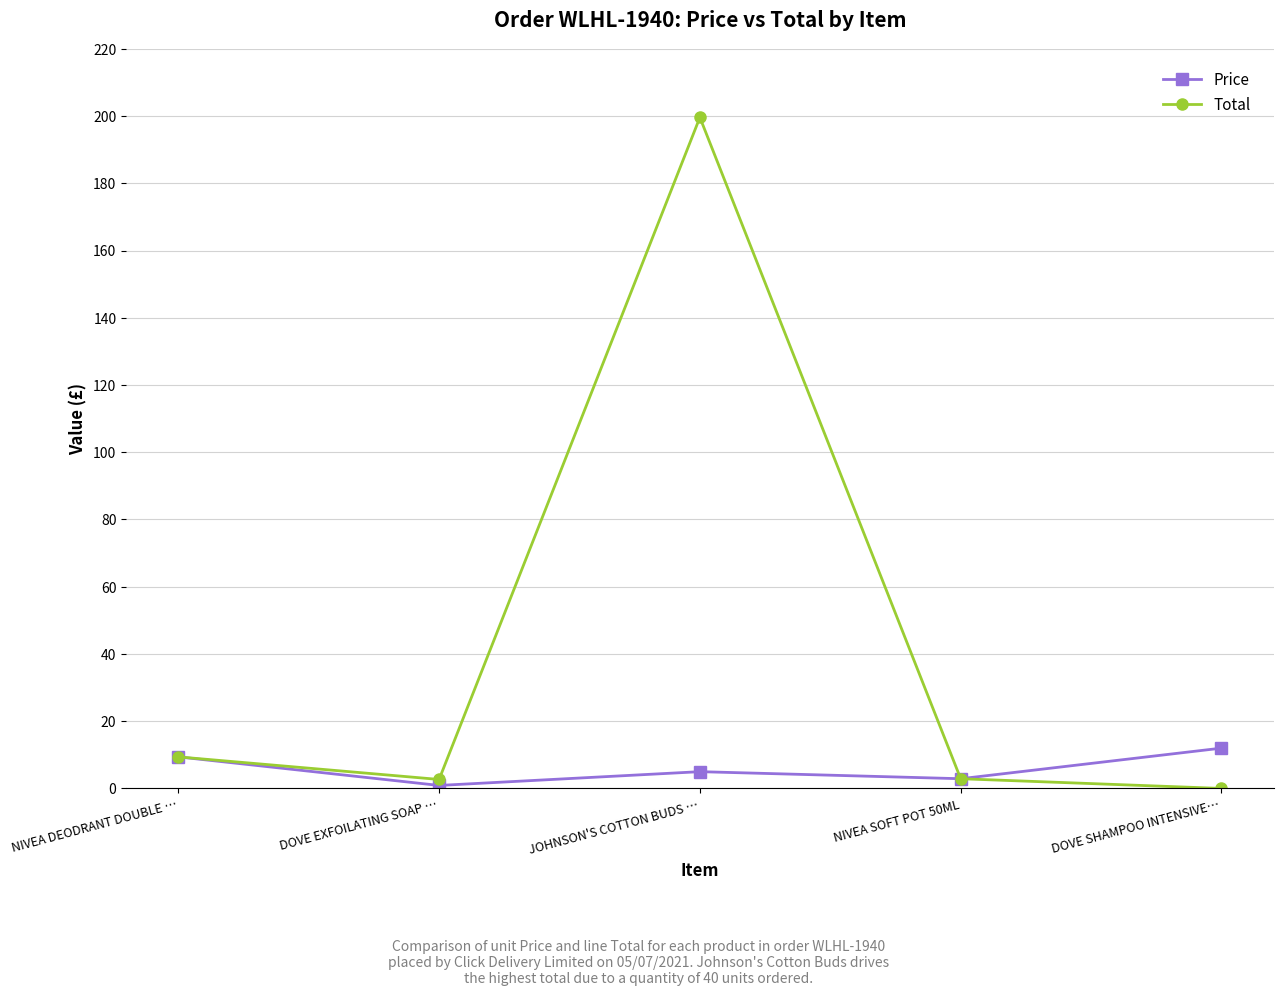

Where is Total nearest to the value 99?

NIVEA DEODRANT DOUBLE …